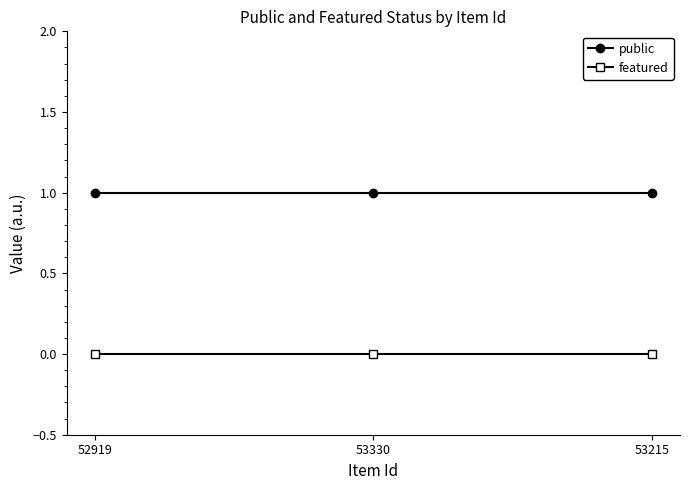

Reading left to right, what are all the values shown in this chart?

public: 52919=1	53330=1	53215=1
featured: 52919=0	53330=0	53215=0